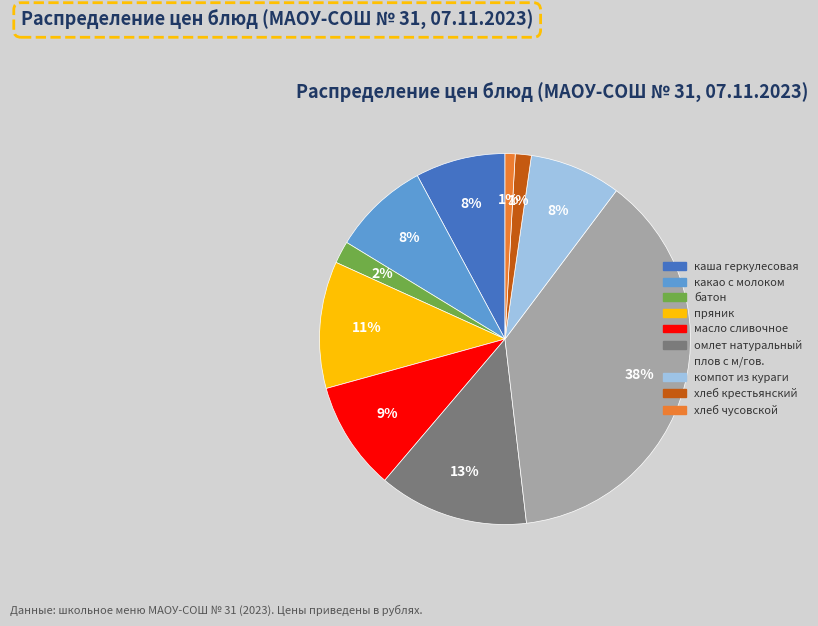

To the nearest percent, what portion does батон represent?

2%